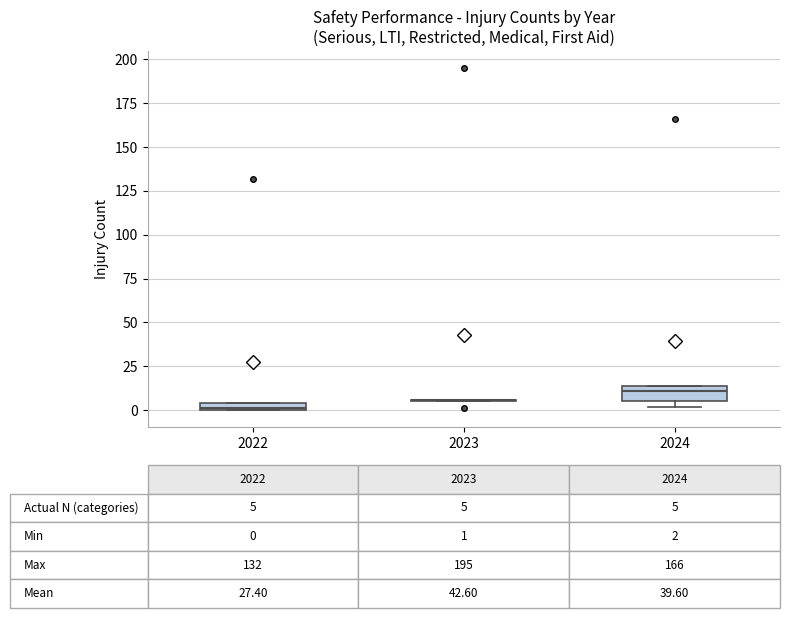

Comparing the boxes themselves (not the whiskers), which one is the tallest?

2024